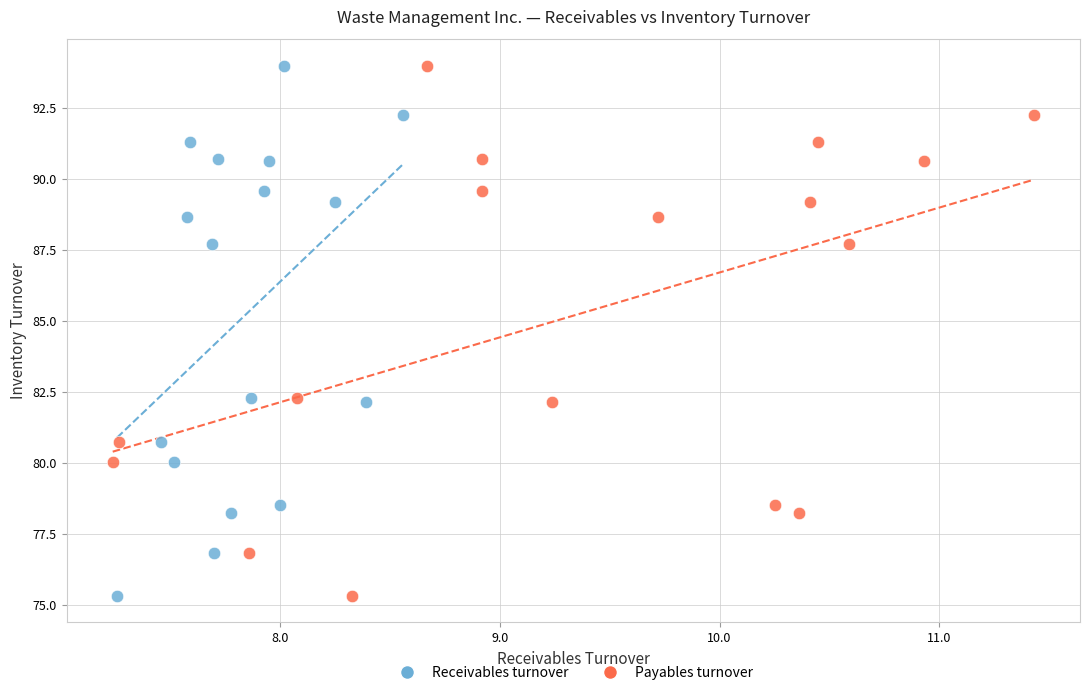

What are all the series names shown in the legend?

Receivables turnover, Payables turnover